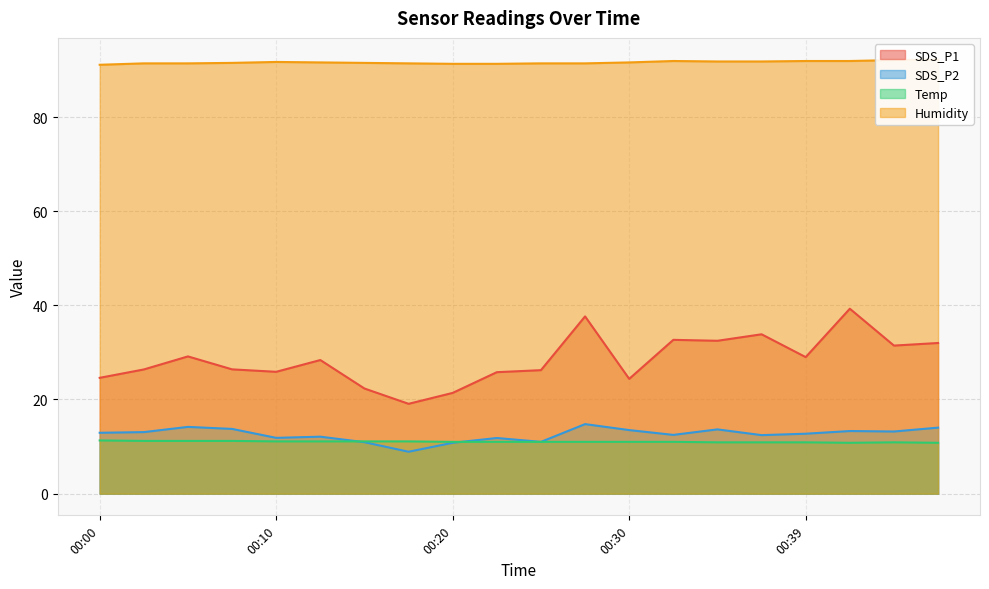

Reading right to left, transcribe all the data shown in this chart.

SDS_P1: 32.0	31.4	39.3	29.0	33.9	32.5	32.7	24.4	37.6	26.2	25.8	21.4	19.1	22.3	28.4	25.9	26.4	29.1	26.4	24.6
SDS_P2: 14.0	13.2	13.3	12.7	12.4	13.7	12.5	13.5	14.8	11.0	11.8	10.8	8.9	10.9	12.1	11.8	13.8	14.2	13.1	12.9
Temp: 10.8	10.9	10.8	10.9	10.9	10.9	11.0	11.0	11.0	11.0	11.0	11.0	11.1	11.1	11.1	11.1	11.2	11.2	11.2	11.3
Humidity: 92.2	92.1	91.9	91.9	91.8	91.8	91.9	91.6	91.4	91.4	91.3	91.3	91.4	91.5	91.6	91.7	91.5	91.4	91.4	91.1